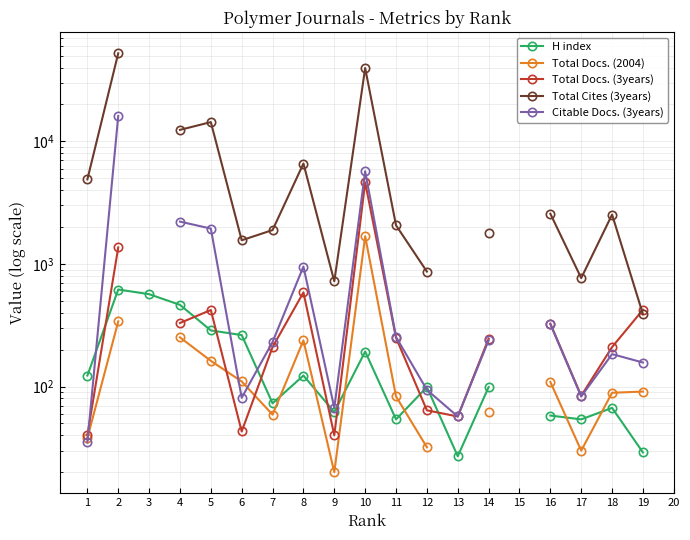

What is the value of the Total Docs. (2004) point at the 19th from the left?

91.0